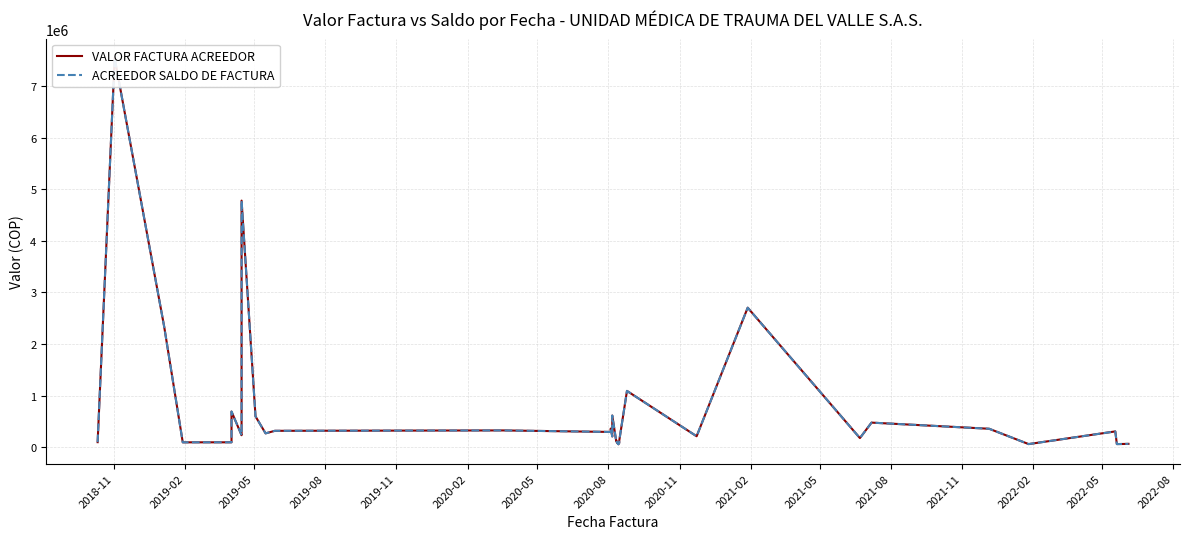

At how many categories does at least one series exceed 700476?

5